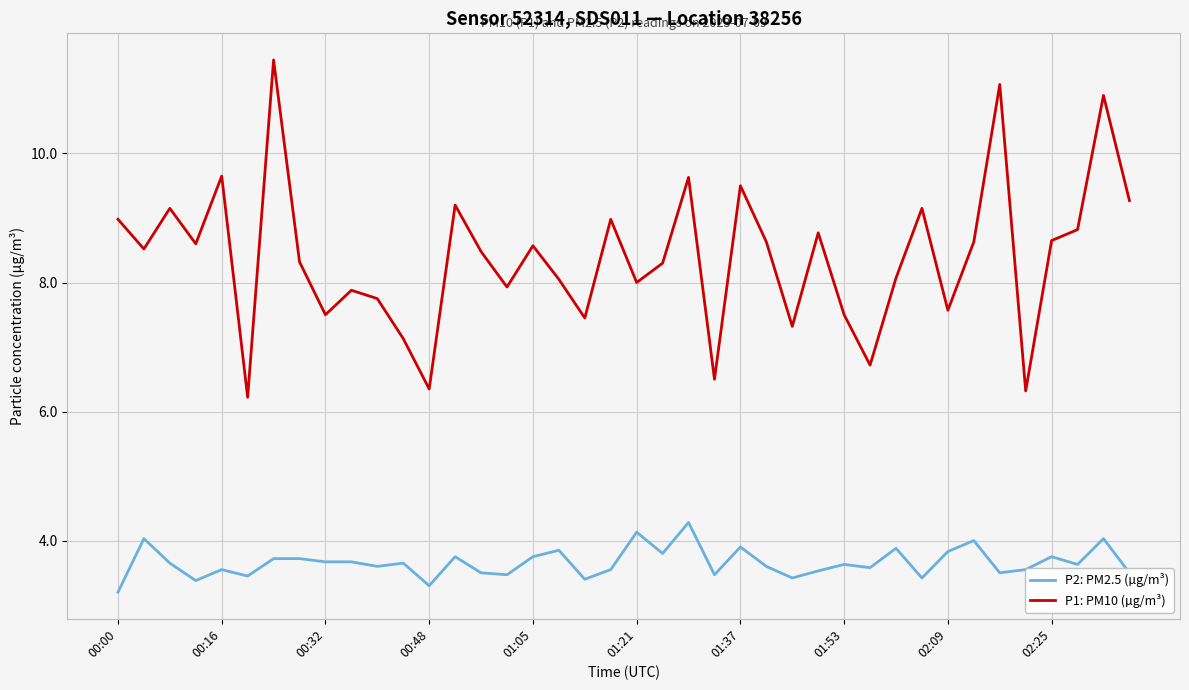

What is the maximum value for P2: PM2.5 (µg/m³)?

4.3